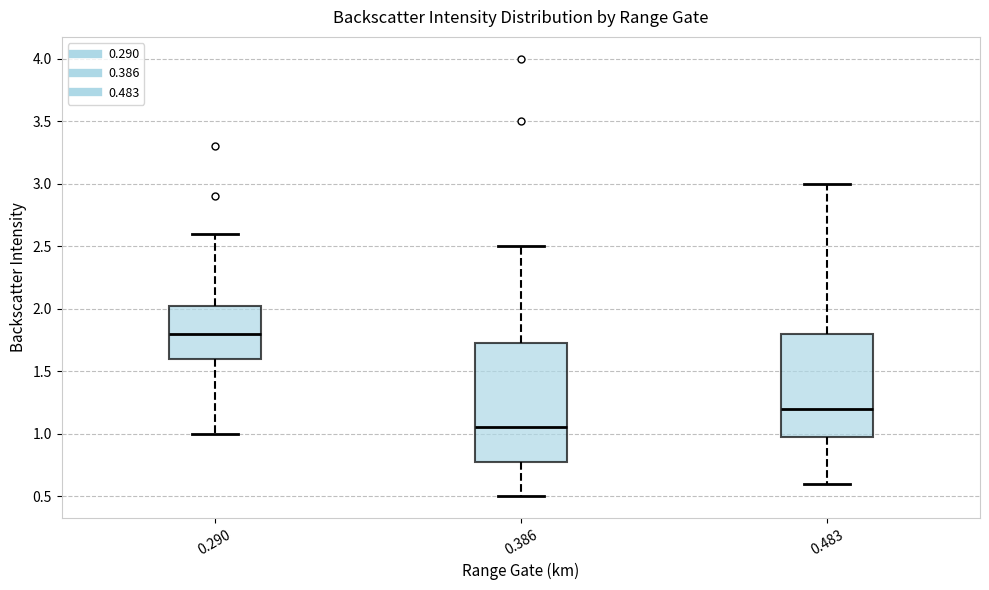

Reading left to right, transcribe this box plot: for each box, give where its median line is, the range the box spans, and where its two whiskers end, as read against the y-axis. The values are not printed on the chart, so give them approximately, as read against the axis.

0.290: median 1.80, box 1.60 to 2.05, whiskers 1.00 to 2.60
0.386: median 1.05, box 0.80 to 1.75, whiskers 0.50 to 2.50
0.483: median 1.20, box 1.00 to 1.80, whiskers 0.60 to 3.00